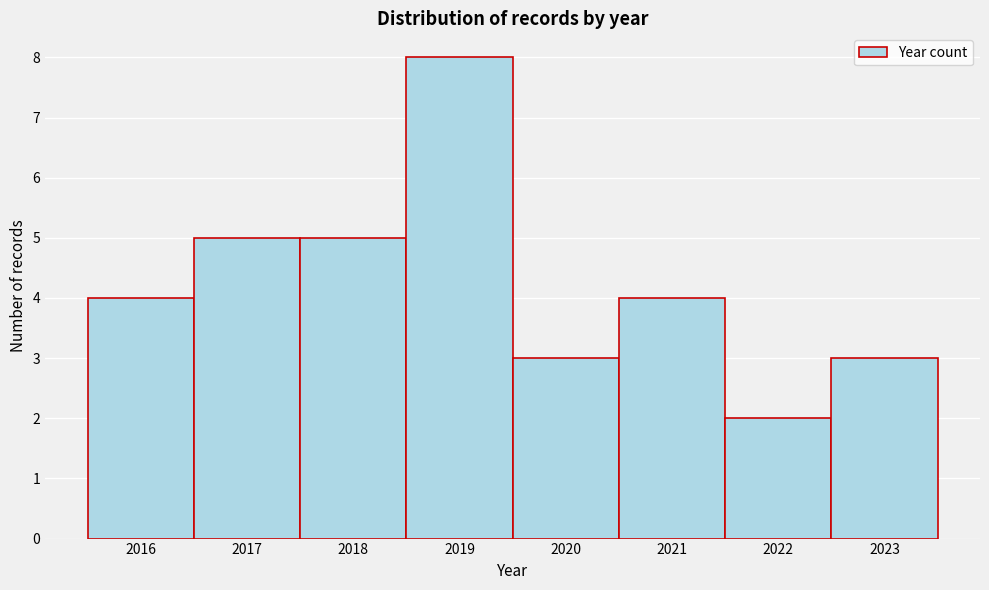

What is the height of the bar covering 2016.5 to 2017.5 on the x-axis? The values are not printed on the chart, so give them approximately, as read against the axis.

5